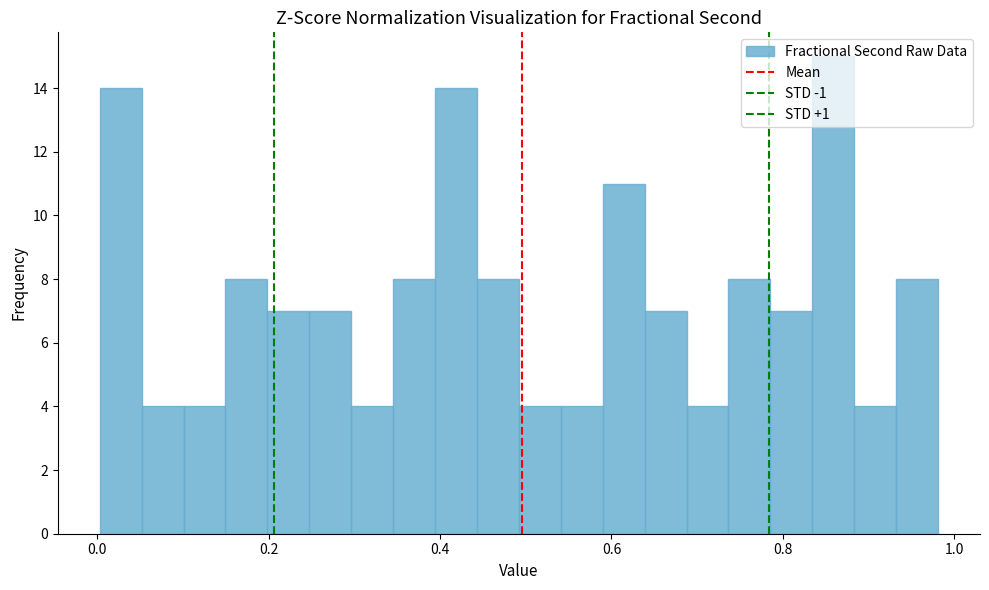

Read against the x-axis, roughly where is the centre of the tallest bar?

0.86